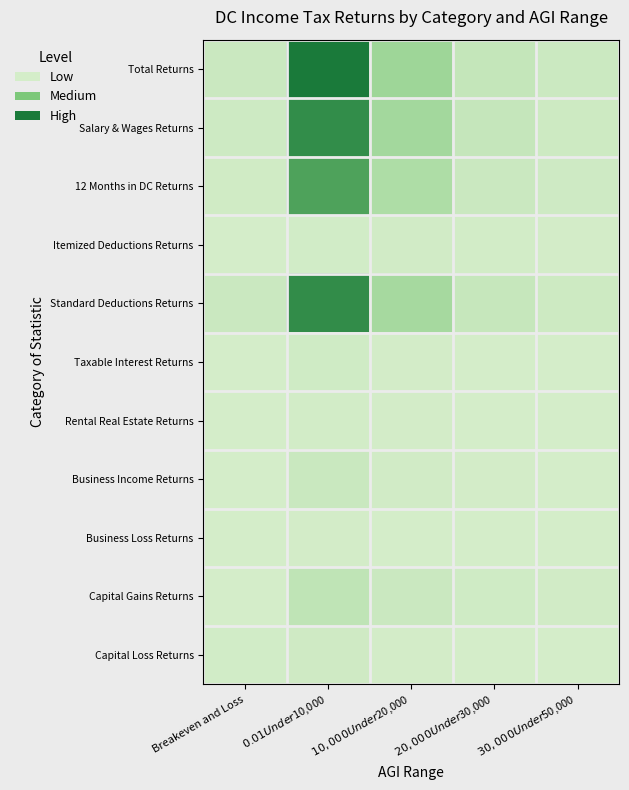

Reading left to right, extract all data points from this chart.

Total Returns: Breakeven and Loss=357	$0.01 Under $10,000=6114	$10,000 Under $20,000=1869	$20,000 Under $30,000=573	$30,000 Under $50,000=301
Salary & Wages Returns: Breakeven and Loss=228	$0.01 Under $10,000=5342	$10,000 Under $20,000=1701	$20,000 Under $30,000=509	$30,000 Under $50,000=255
12 Months in DC Returns: Breakeven and Loss=142	$0.01 Under $10,000=4500	$10,000 Under $20,000=1332	$20,000 Under $30,000=354	$30,000 Under $50,000=204
Itemized Deductions Returns: Breakeven and Loss=15	$0.01 Under $10,000=83	$10,000 Under $20,000=108	$20,000 Under $30,000=53	$30,000 Under $50,000=45
Standard Deductions Returns: Breakeven and Loss=336	$0.01 Under $10,000=5365	$10,000 Under $20,000=1610	$20,000 Under $30,000=487	$30,000 Under $50,000=241
Taxable Interest Returns: Breakeven and Loss=9	$0.01 Under $10,000=163	$10,000 Under $20,000=47	$20,000 Under $30,000=16	$30,000 Under $50,000=21
Rental Real Estate Returns: Breakeven and Loss=1	$0.01 Under $10,000=66	$10,000 Under $20,000=34	$20,000 Under $30,000=20	$30,000 Under $50,000=12
Business Income Returns: Breakeven and Loss=19	$0.01 Under $10,000=380	$10,000 Under $20,000=120	$20,000 Under $30,000=28	$30,000 Under $50,000=20
Business Loss Returns: Breakeven and Loss=22	$0.01 Under $10,000=29	$10,000 Under $20,000=12	$20,000 Under $30,000=6	$30,000 Under $50,000=3
Capital Gains Returns: Breakeven and Loss=10	$0.01 Under $10,000=722	$10,000 Under $20,000=336	$20,000 Under $30,000=147	$30,000 Under $50,000=105
Capital Loss Returns: Breakeven and Loss=78	$0.01 Under $10,000=171	$10,000 Under $20,000=42	$20,000 Under $30,000=22	$30,000 Under $50,000=11